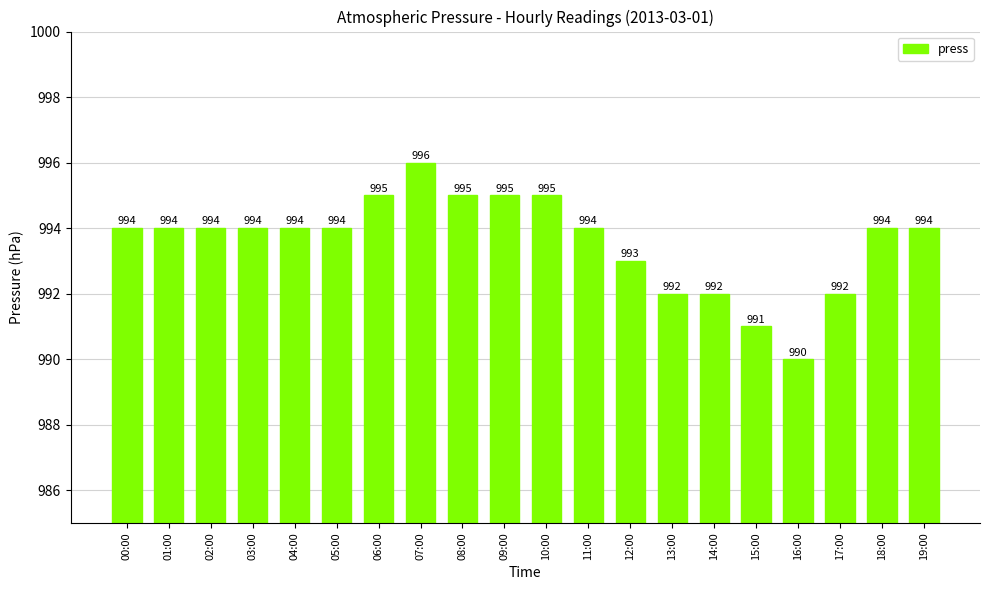

The value at 19:00 is 580. True or false?

False